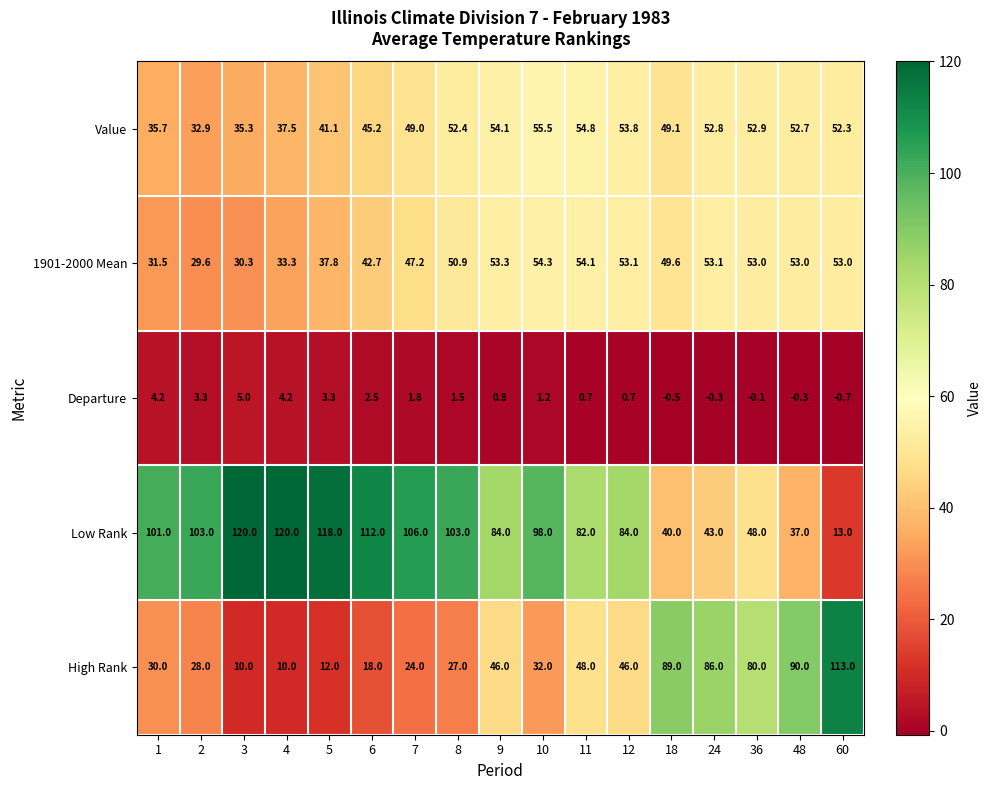

What is the greatest value displayed?

120.0